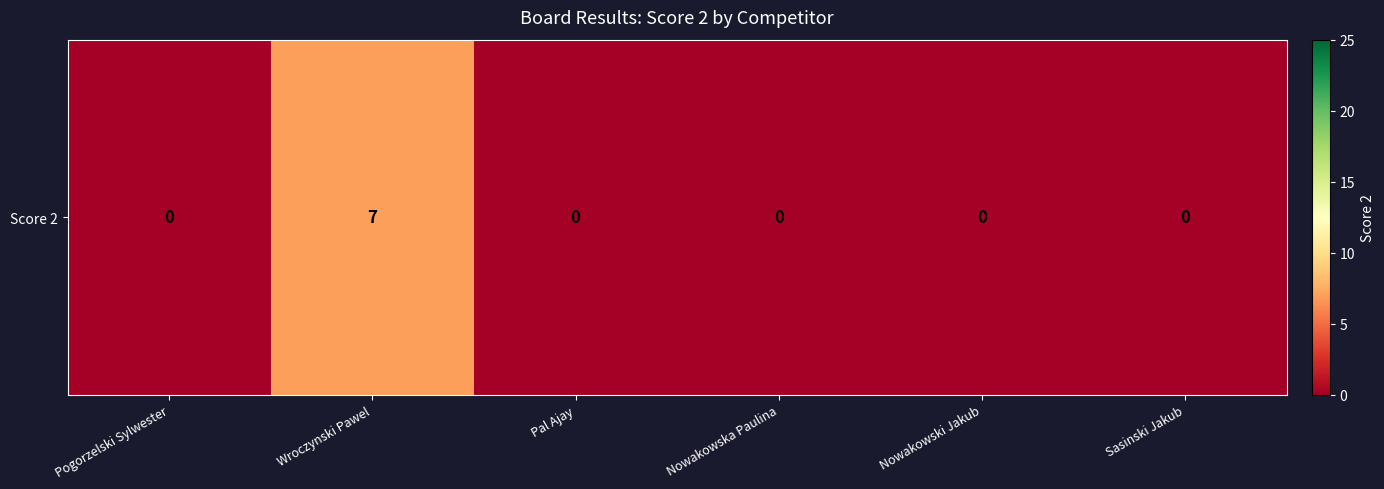

What is the difference between the values at Pal Ajay and Wroczynski Pawel?

7